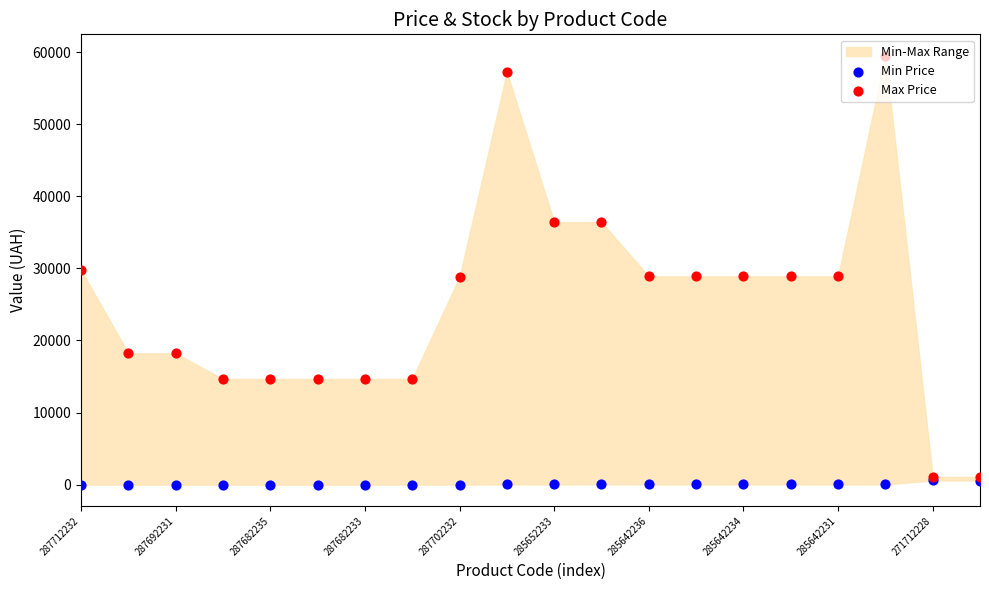

Which series contains the highest Y value?

Max Price